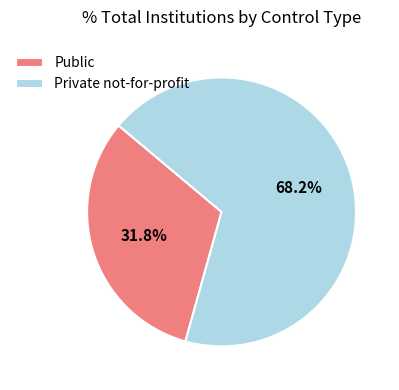

Which slice is the largest?

Private not-for-profit